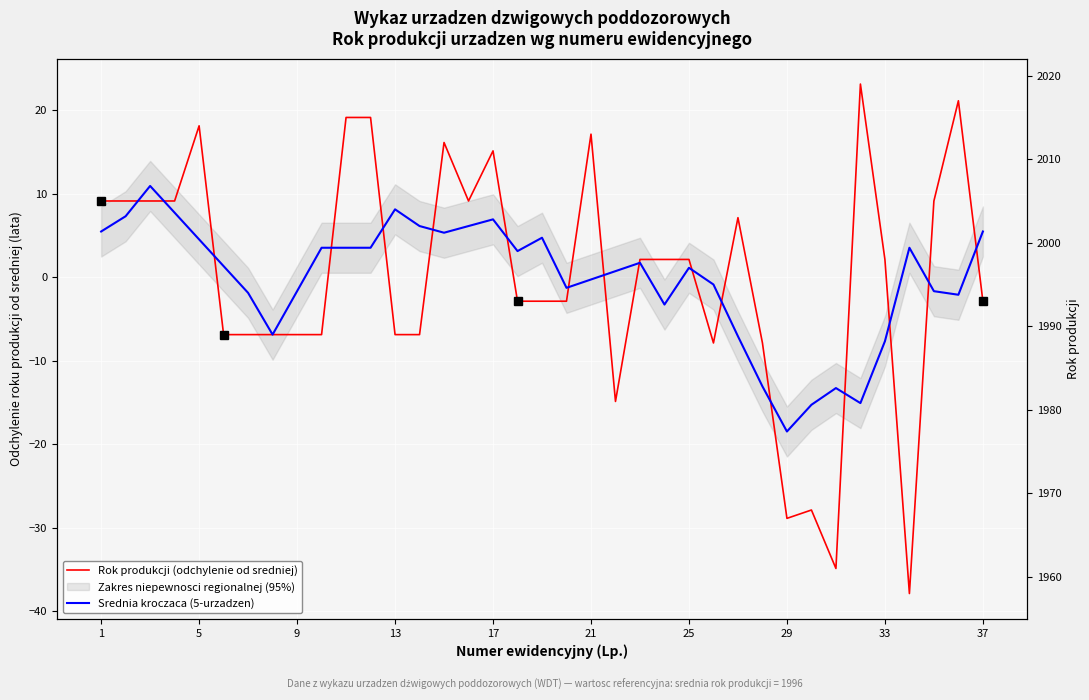

Which series has the widest spread of values?

Rok produkcji (odchylenie od sredniej)